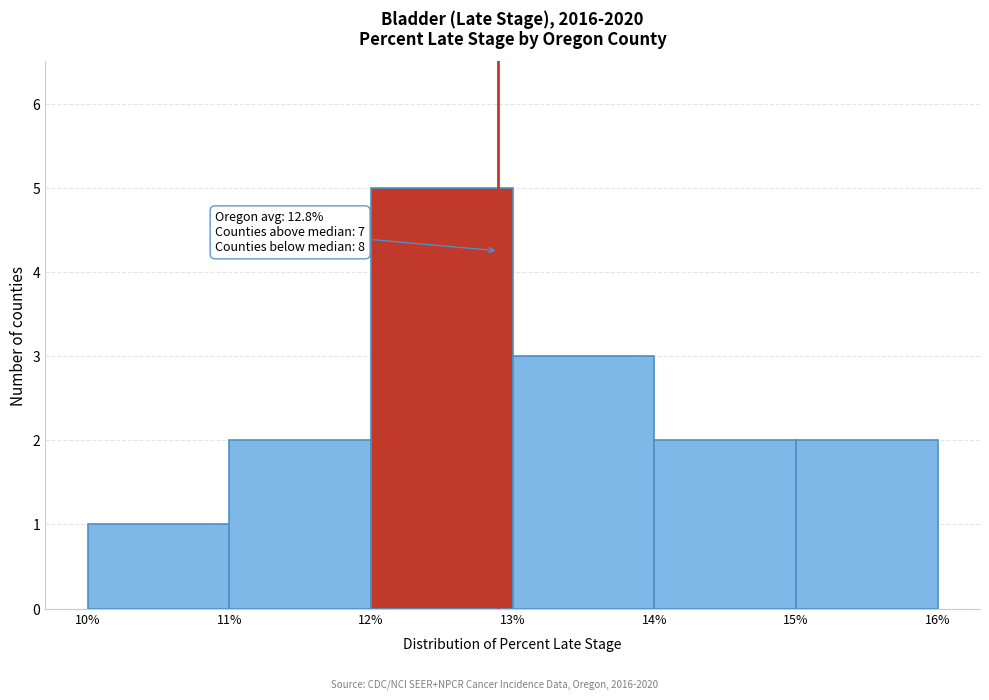

Which range on the x-axis has the tallest bar?

12% to 13%